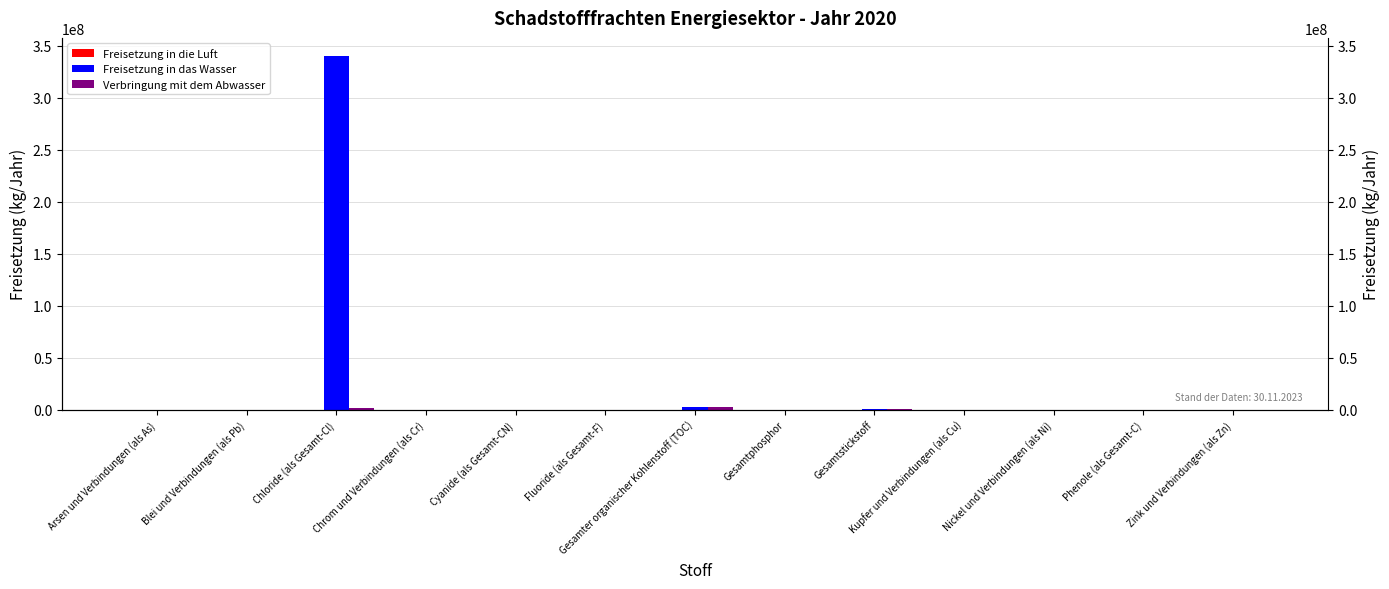

What is the value of the Verbringung mit dem Abwasser bar at the 9th from the left?

575400